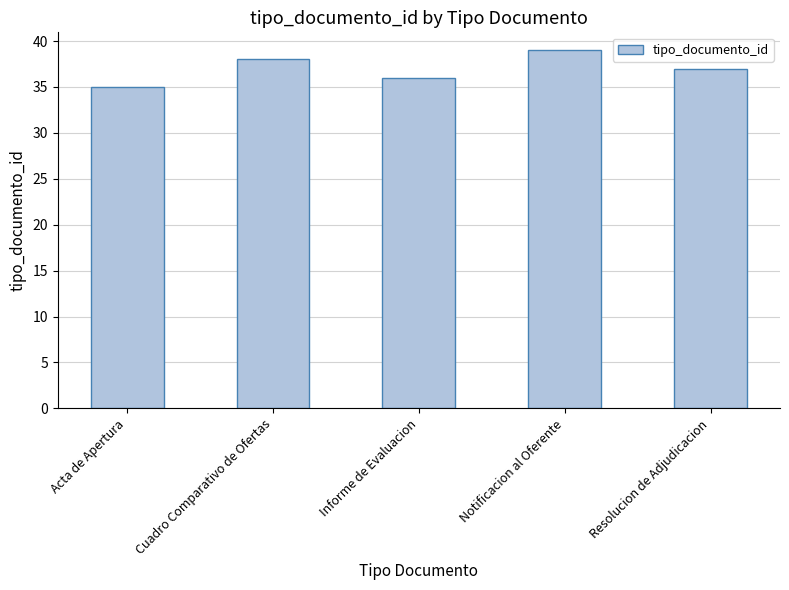

What is the value of the 5th bar from the left?

37